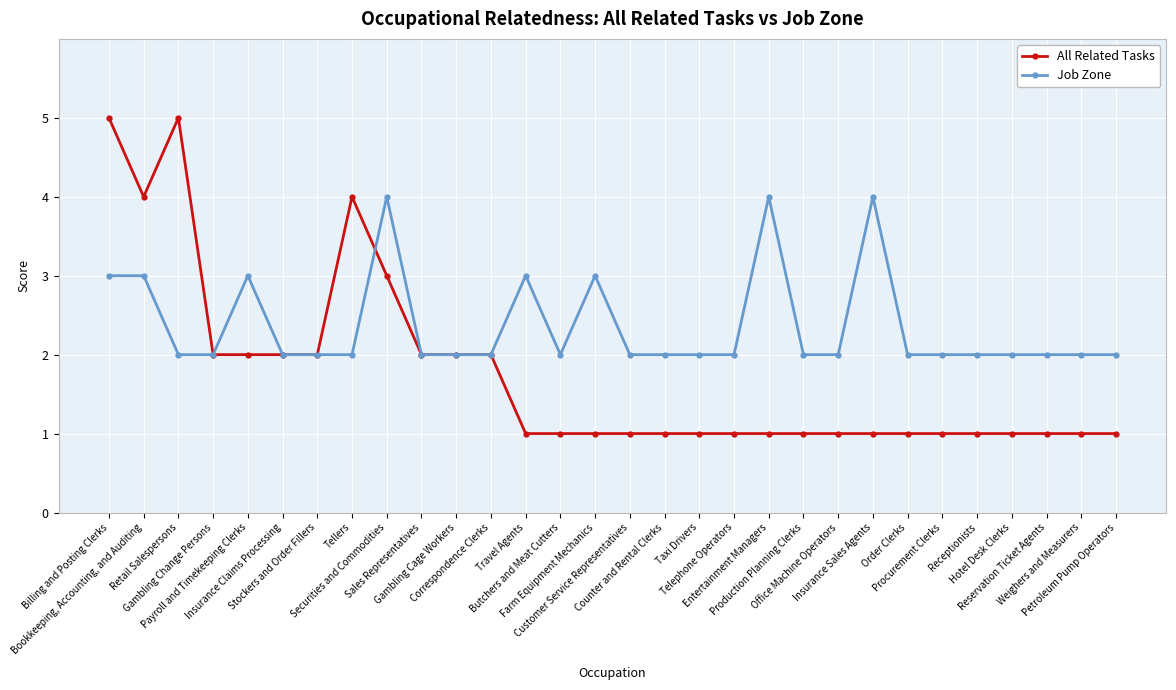

Which series has the widest spread of values?

All Related Tasks